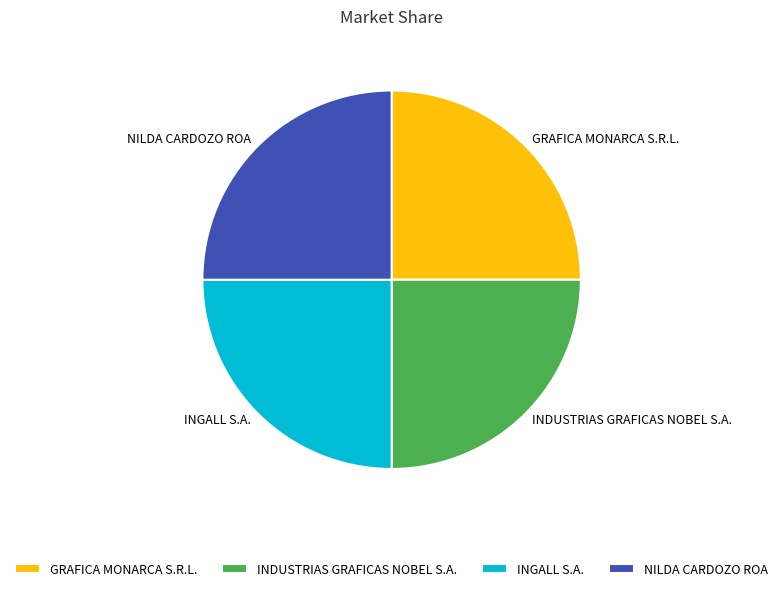

Approximately how many times larger is the value at GRAFICA MONARCA S.R.L. compared to INDUSTRIAS GRAFICAS NOBEL S.A.?

1.0